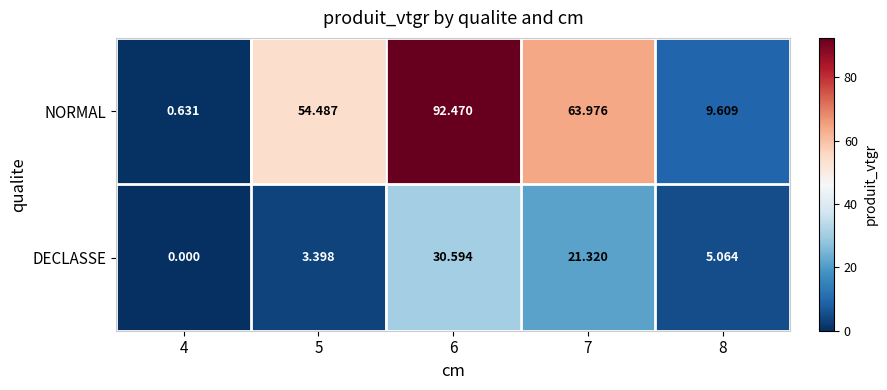

Which series has the largest total across all categories?

NORMAL